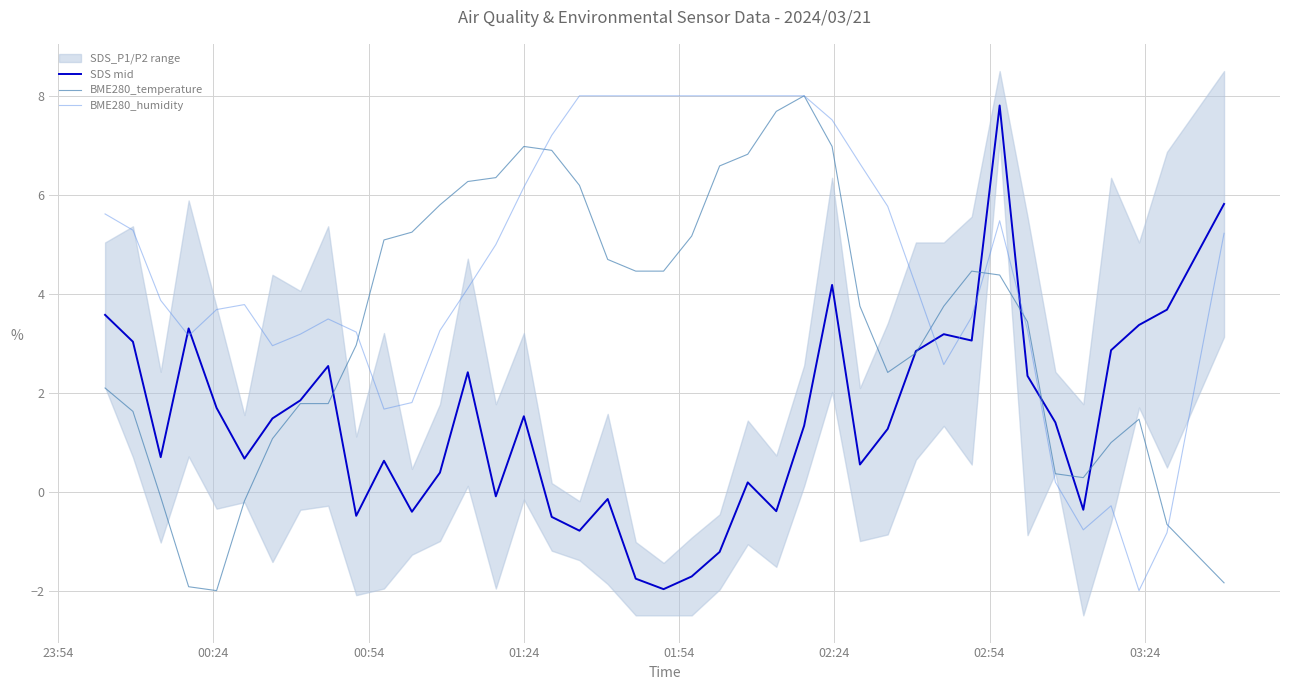

What is the maximum value for BME280_humidity?

8.0